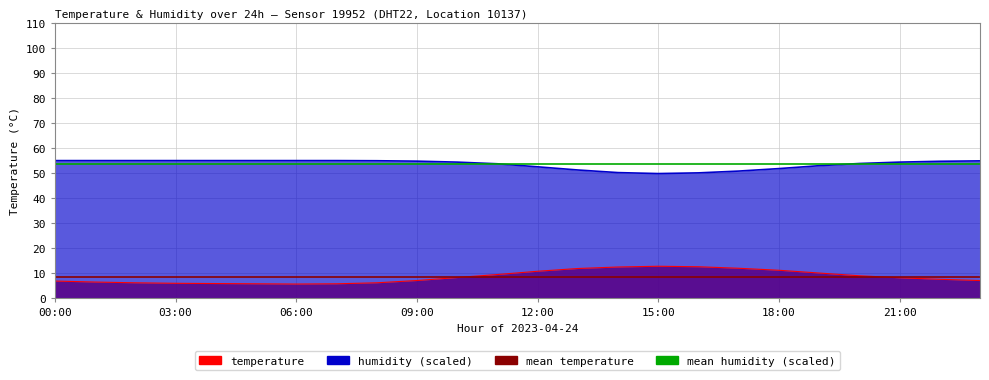

The mean humidity (scaled) series shows 32.7 at 00:00. True or false?

False